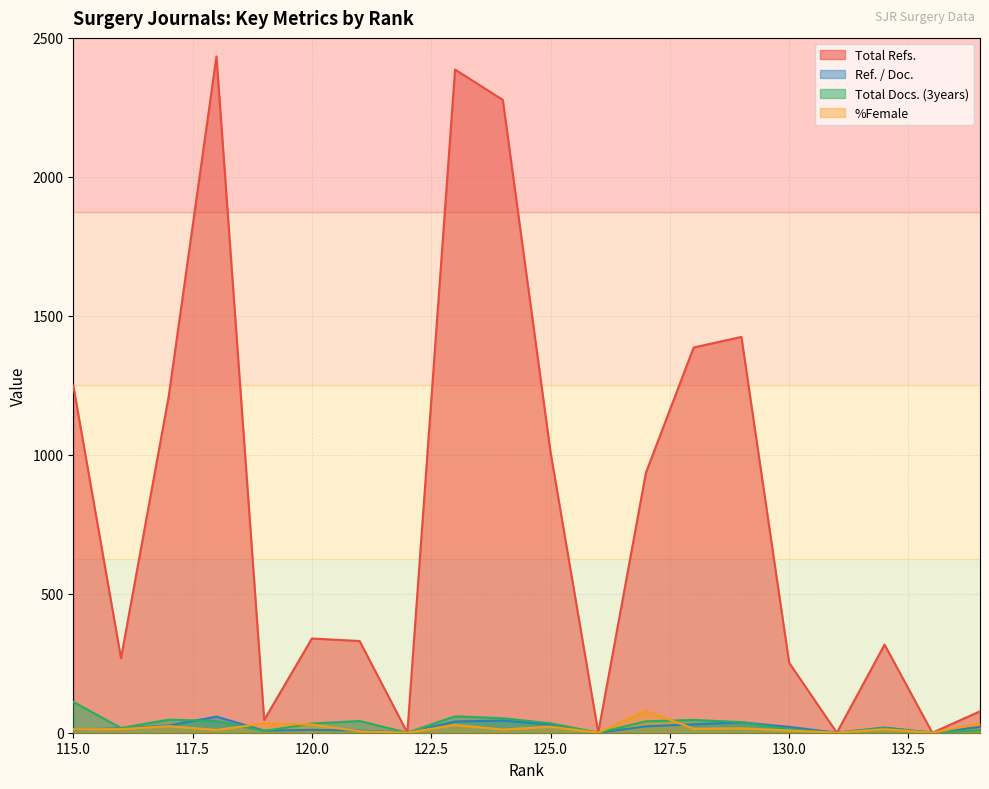

Rank the series by their maximum value, from highest to lowest.

Total Refs., Total Docs. (3years), %Female, Ref. / Doc.